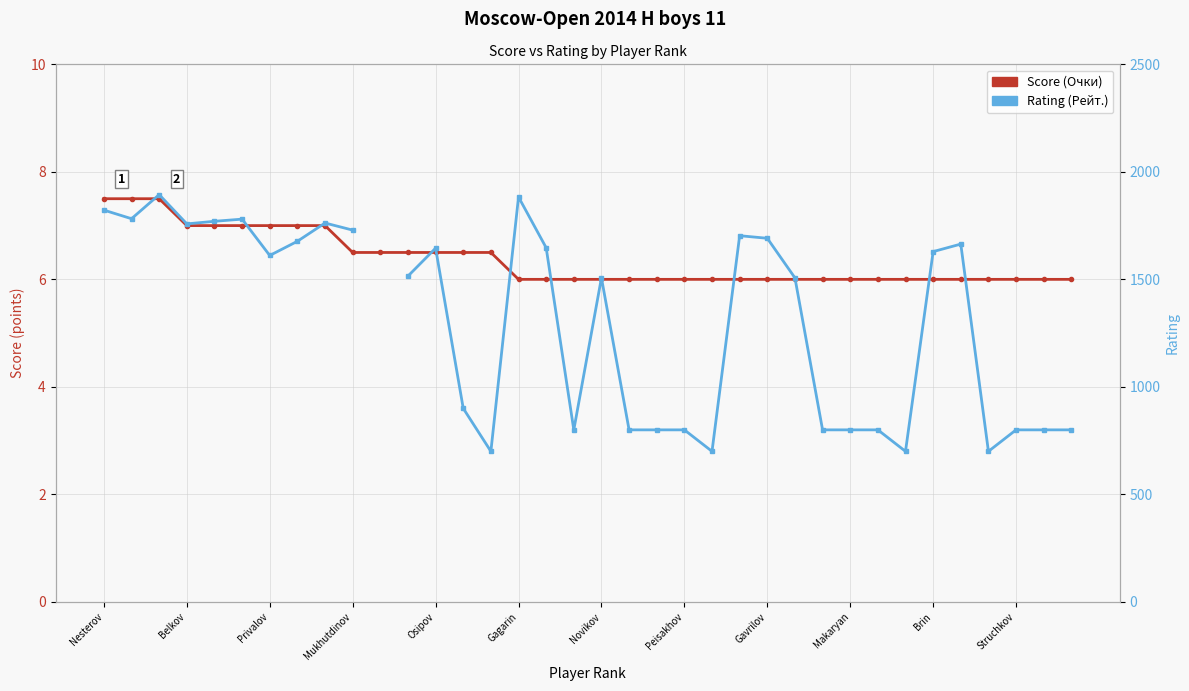

True or false: Score (Очки) and Rating (Рейт.) cross at least once.

False